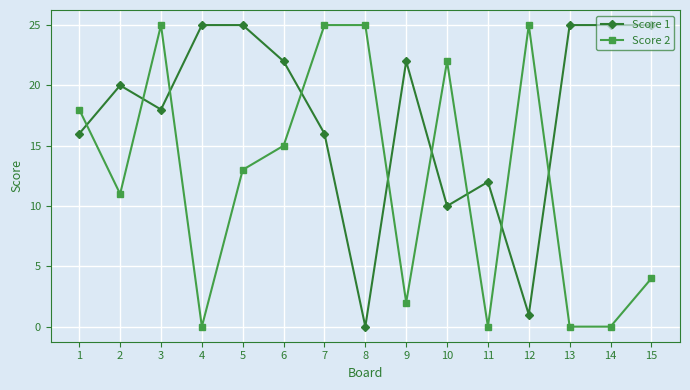

True or false: Score 1 has more than 0 points higher than both neighbors.

True